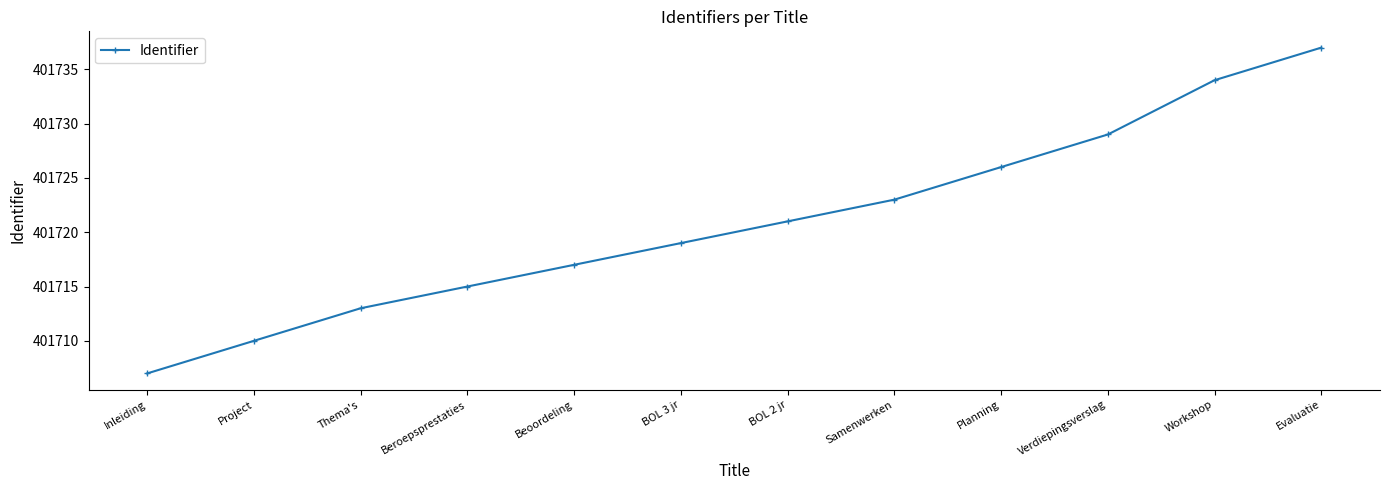

What is the difference between the second highest and second lowest values?

24